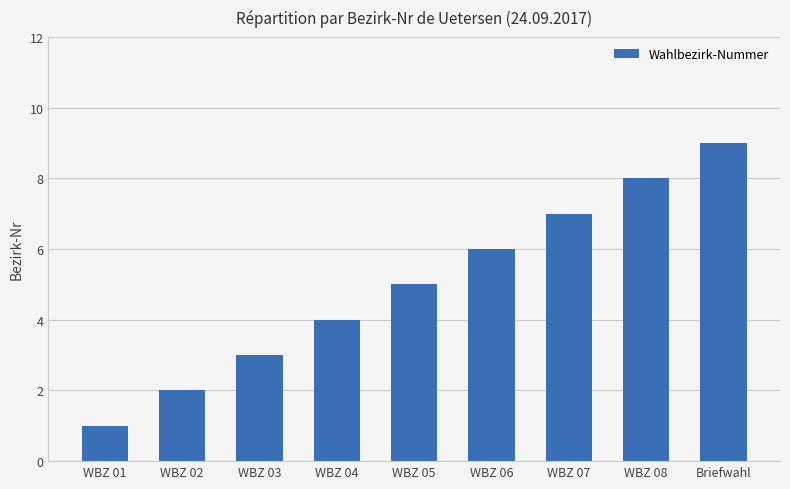

How many bars are there in total?

9